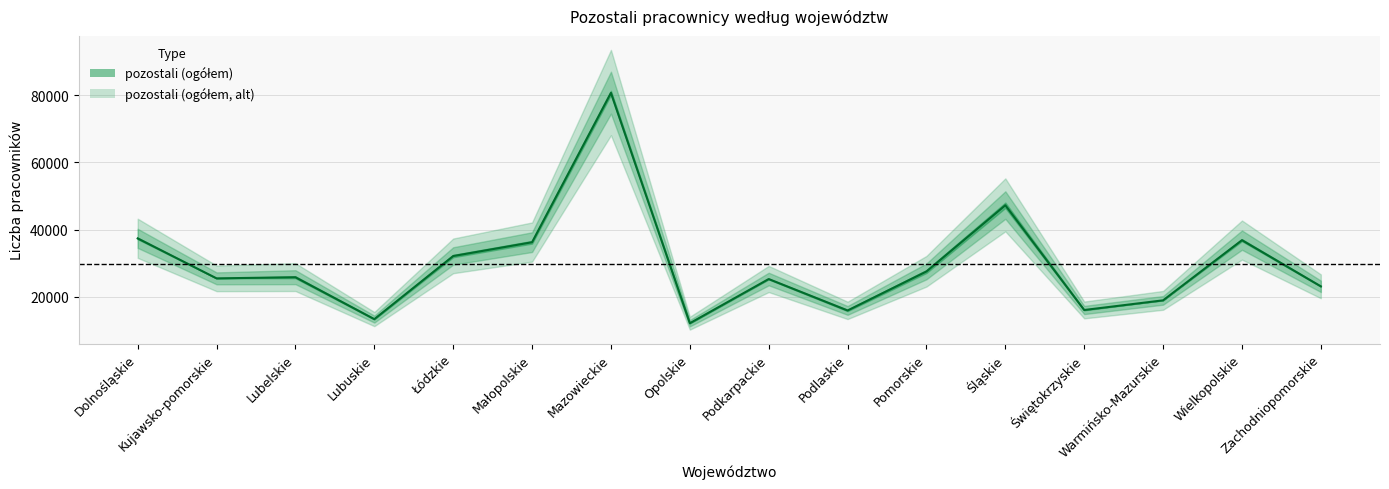

List the labels in order of value, largest first.

Mazowieckie, Śląskie, Dolnośląskie, Wielkopolskie, Małopolskie, Łódzkie, Pomorskie, Lubelskie, Kujawsko-pomorskie, Podkarpackie, Zachodniopomorskie, Warmińsko-Mazurskie, Świętokrzyskie, Podlaskie, Lubuskie, Opolskie